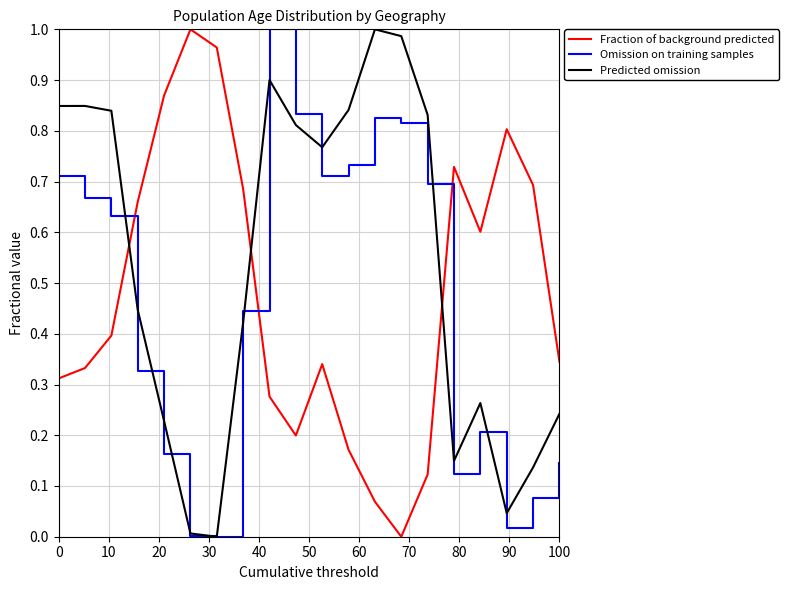

Which series ends up on top after the final intersection of Fraction of background predicted and Omission on training samples?

Fraction of background predicted